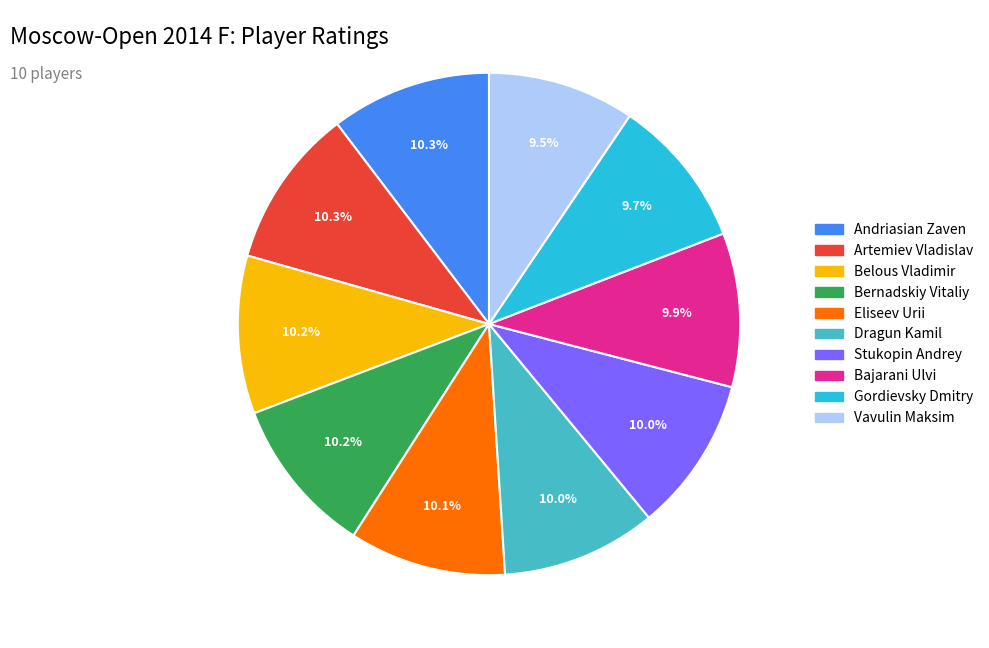

To the nearest percent, what is the average slice percentage?

10%